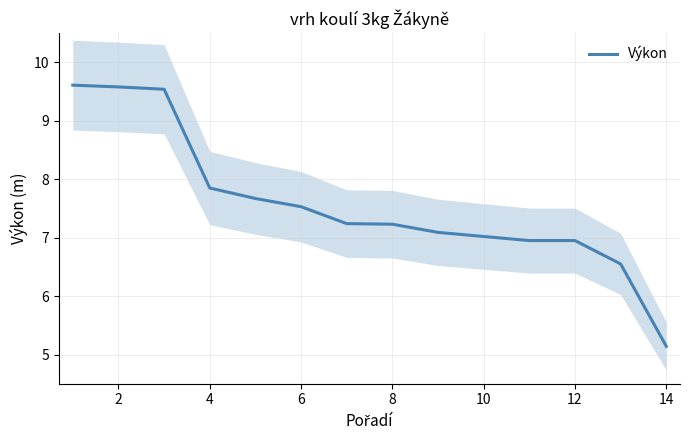

The Výkon series shows 7.0 at 10. True or false?

True